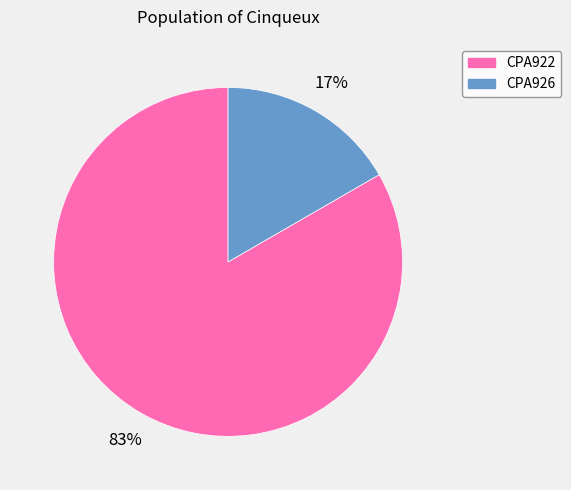

Approximately how many times larger is the value at CPA926 compared to CPA922?

0.2